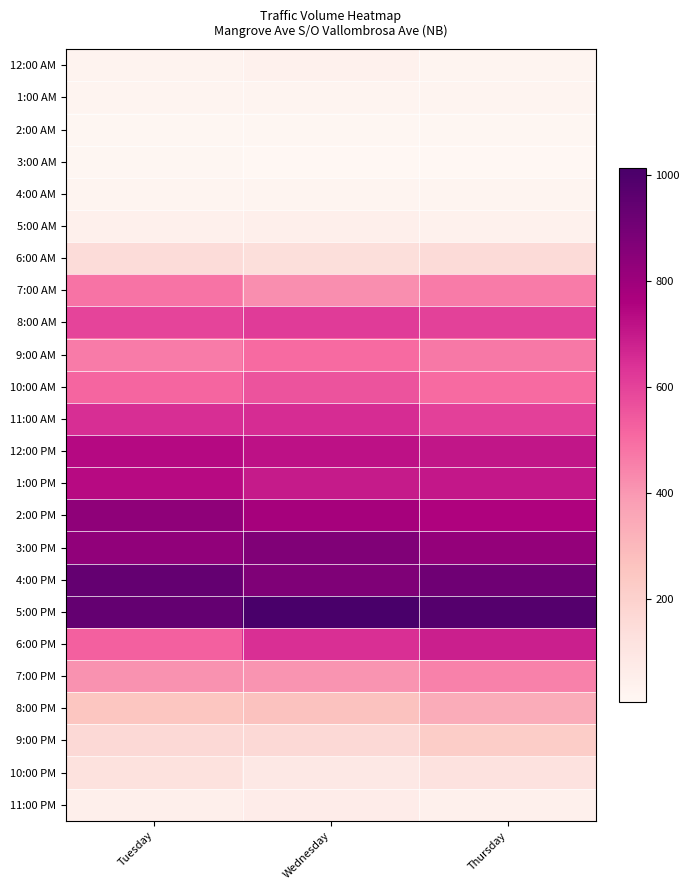

Reading left to right, extract all data points from this chart.

12:00 AM: Tuesday=28	Wednesday=39	Thursday=25
1:00 AM: Tuesday=20	Wednesday=18	Thursday=25
2:00 AM: Tuesday=10	Wednesday=12	Thursday=13
3:00 AM: Tuesday=10	Wednesday=8	Thursday=6
4:00 AM: Tuesday=18	Wednesday=20	Thursday=19
5:00 AM: Tuesday=45	Wednesday=52	Thursday=41
6:00 AM: Tuesday=151	Wednesday=139	Thursday=152
7:00 AM: Tuesday=485	Wednesday=422	Thursday=463
8:00 AM: Tuesday=593	Wednesday=619	Thursday=600
9:00 AM: Tuesday=464	Wednesday=504	Thursday=474
10:00 AM: Tuesday=514	Wednesday=558	Thursday=505
11:00 AM: Tuesday=649	Wednesday=653	Thursday=606
12:00 PM: Tuesday=739	Wednesday=720	Thursday=709
1:00 PM: Tuesday=736	Wednesday=698	Thursday=703
2:00 PM: Tuesday=834	Wednesday=778	Thursday=757
3:00 PM: Tuesday=831	Wednesday=871	Thursday=823
4:00 PM: Tuesday=940	Wednesday=872	Thursday=911
5:00 PM: Tuesday=942	Wednesday=1013	Thursday=980
6:00 PM: Tuesday=527	Wednesday=644	Thursday=684
7:00 PM: Tuesday=413	Wednesday=408	Thursday=451
8:00 PM: Tuesday=253	Wednesday=268	Thursday=340
9:00 PM: Tuesday=161	Wednesday=160	Thursday=219
10:00 PM: Tuesday=122	Wednesday=88	Thursday=119
11:00 PM: Tuesday=50	Wednesday=62	Thursday=44